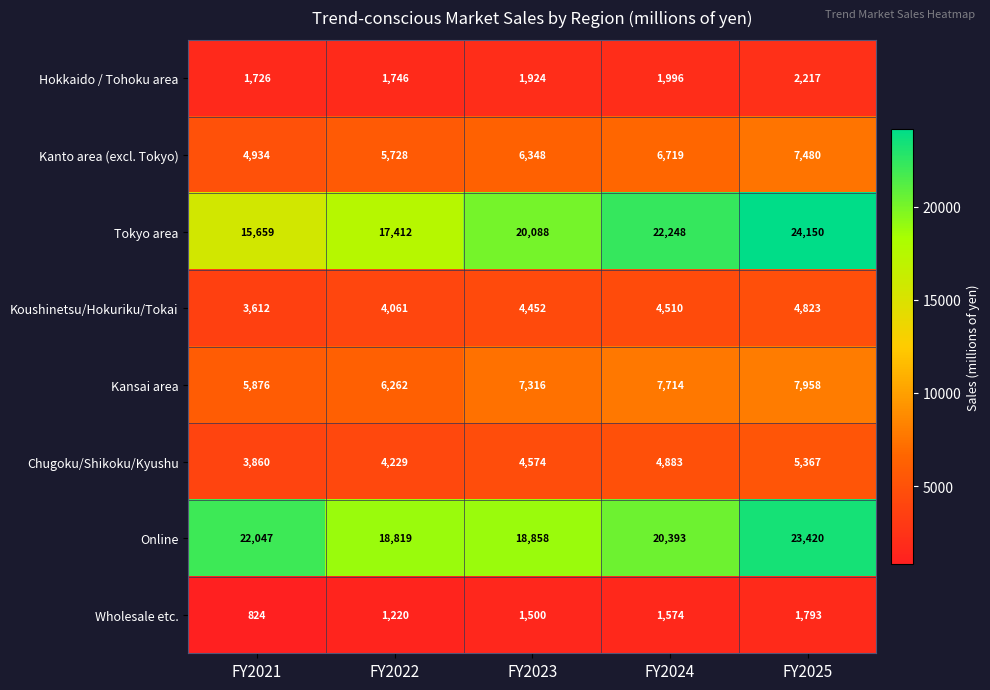

At which label is Chugoku/Shikoku/Kyushu closest to 4613?

FY2023